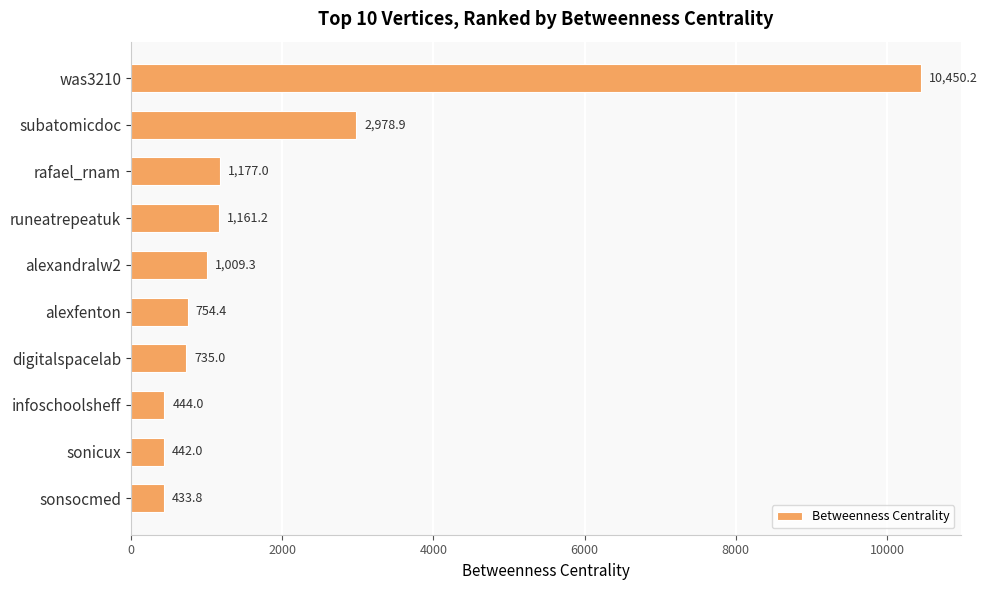

What is the label of the 2nd bar from the bottom?

sonicux